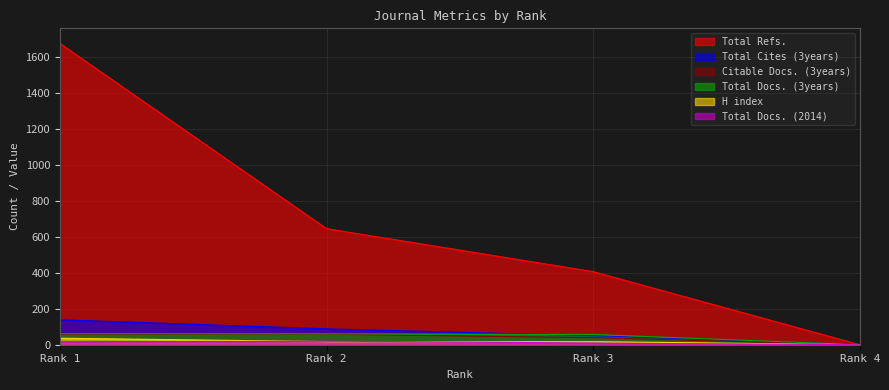

Which series has the widest spread of values?

Total Refs.